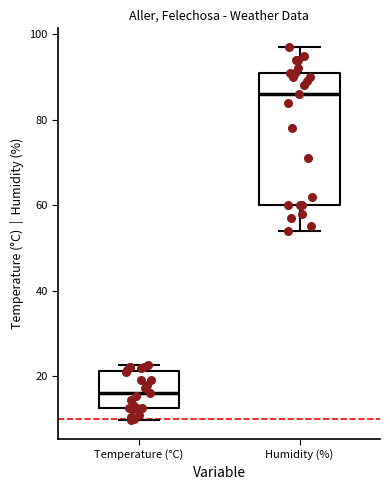

Where is the upper edge of the box for Temperature (°C) on the y-axis? The values are not printed on the chart, so give them approximately, as read against the axis.

22